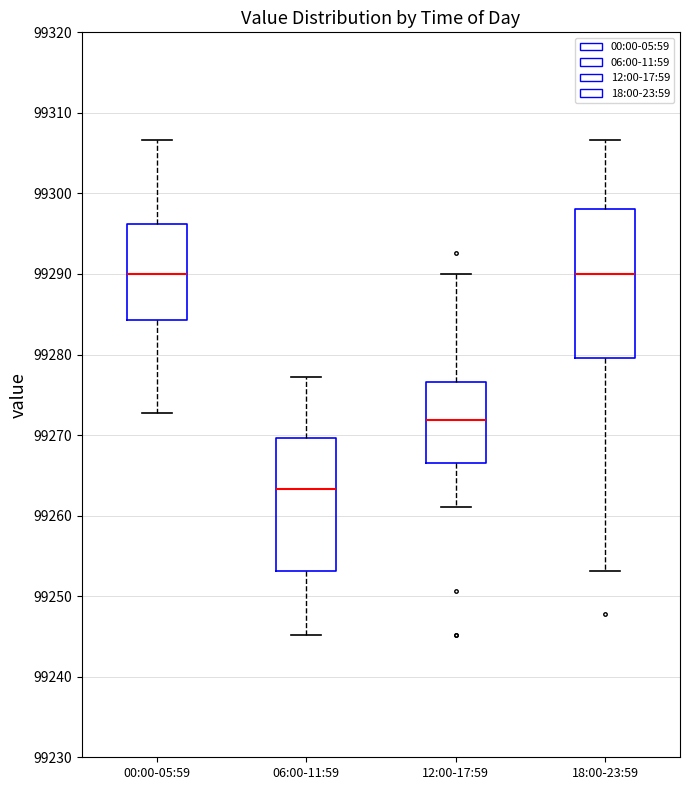

Comparing the boxes themselves (not the whiskers), which one is the tallest?

18:00-23:59